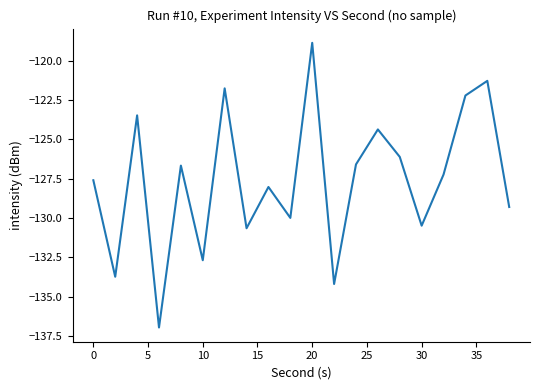

What is the difference between the maximum and minimum values?

18.1